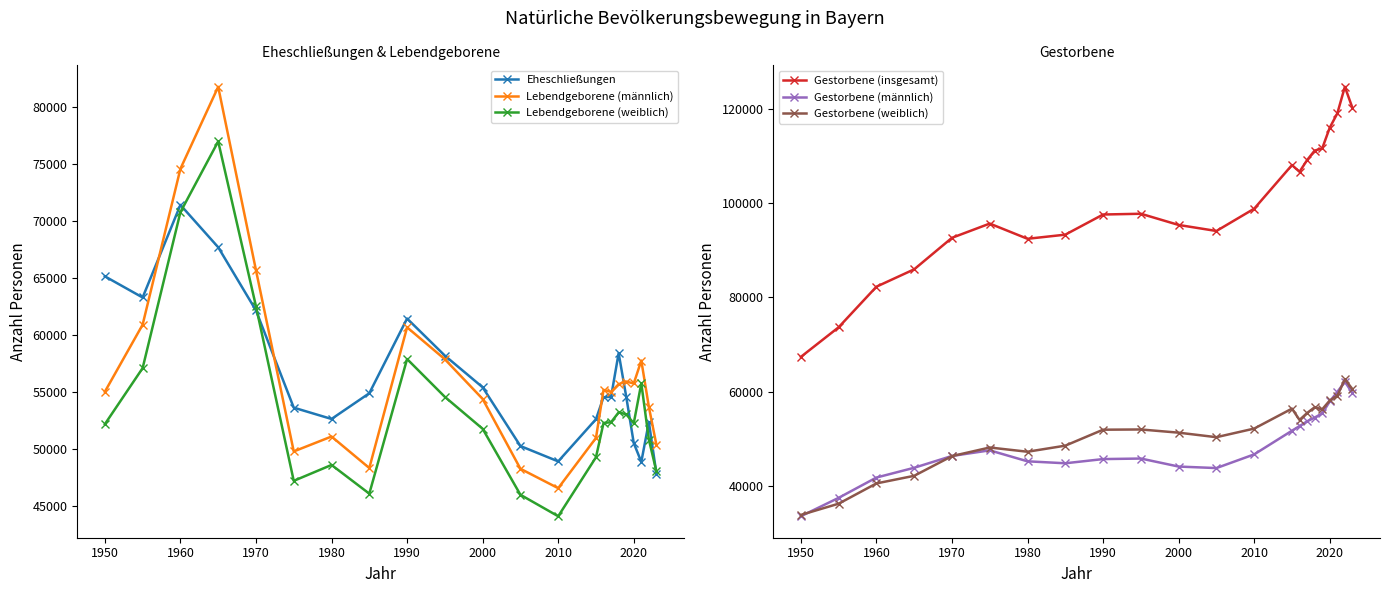

Reading left to right, list all the values displayed in this chart.

Eheschließungen: 65151	63295	71412	67699	62158	53637	52646	54901	61448	58198	55422	50272	48927	52627	54553	54591	58417	54613	50533	48883	52375	47849
Lebendgeborene (männlich): 55033	60911	74577	81765	65688	49799	51106	48345	60680	57878	54399	48279	46578	50981	55195	55015	55695	55928	55755	57765	53708	50370
Lebendgeborene (weiblich): 52189	57104	70776	76977	62524	47220	48615	46097	57899	54581	51783	46000	44117	49288	52294	52360	53224	53057	52269	55769	50841	48049
Gestorbene (insgesamt): 67353	73643	82251	85941	92628	95646	92418	93295	97570	97733	95354	94074	98807	108066	106633	109120	111134	111582	116006	119018	124673	120208
Gestorbene (männlich): 33535	37442	41749	43824	46328	47522	45192	44778	45667	45781	44081	43760	46666	51691	52663	53677	54471	55359	57901	59921	62073	59693
Gestorbene (weiblich): 33818	36201	40502	42117	46300	48124	47226	48517	51903	51952	51273	50314	52141	56375	53970	55443	56663	56223	58105	59097	62600	60515